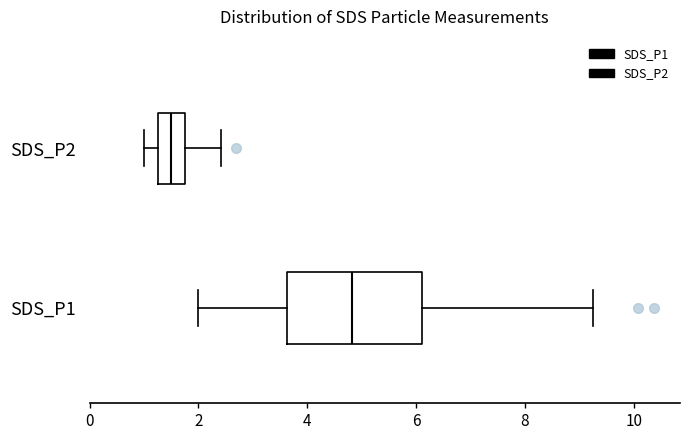

Reading bottom to top, read every box against the x-axis: the position of its median line, the range the box covers, and the ends of its whiskers. The values are not printed on the chart, so give them approximately, as read against the axis.

SDS_P1: median 4.8, box 3.6 to 6.2, whiskers 2.0 to 9.2
SDS_P2: median 1.6, box 1.2 to 1.8, whiskers 1.0 to 2.4